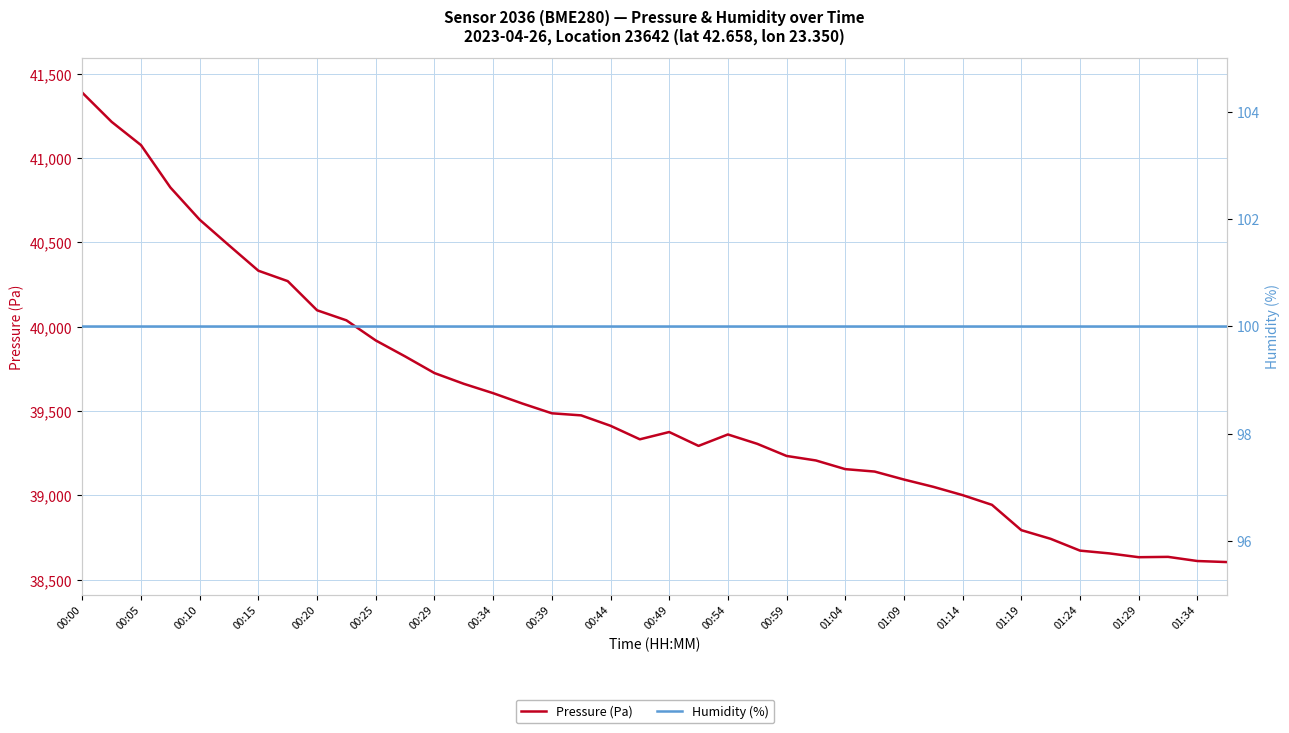

True or false: Humidity (%) has a value of 25.8 at 00:44.

False